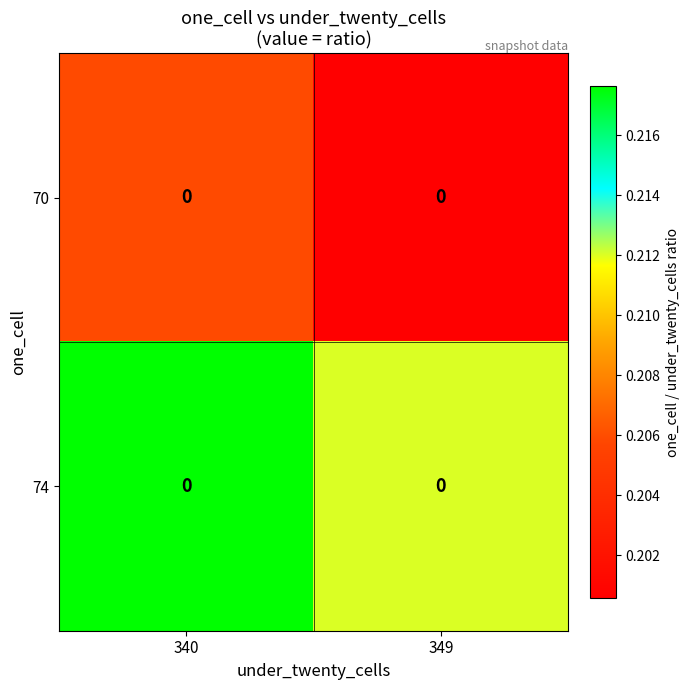

Which series has the widest spread of values?

74